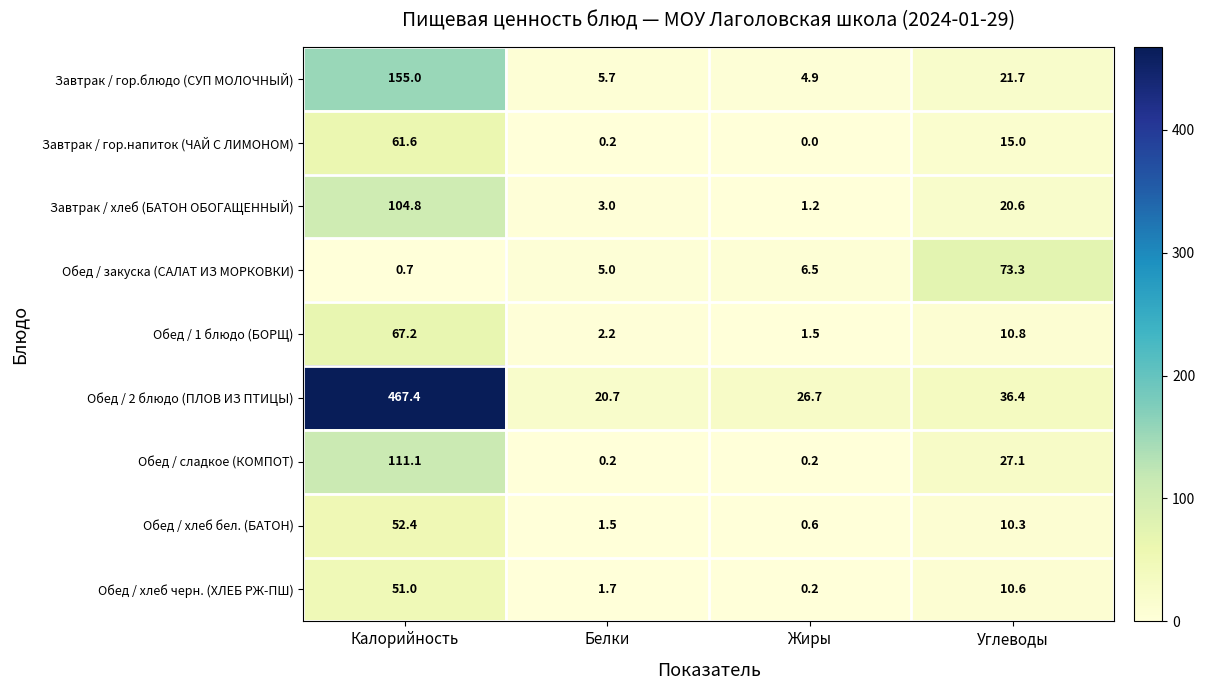

The Завтрак / гор.напиток (ЧАЙ С ЛИМОНОМ) series shows 4.2 at Углеводы. True or false?

False